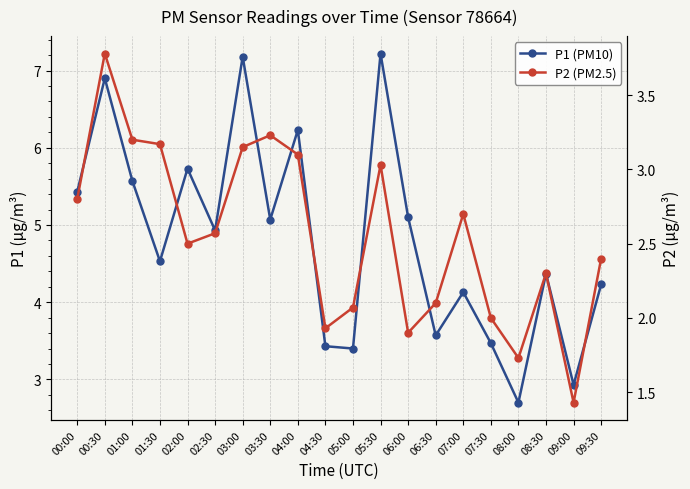

True or false: P1 (PM10) and P2 (PM2.5) cross at least once.

False